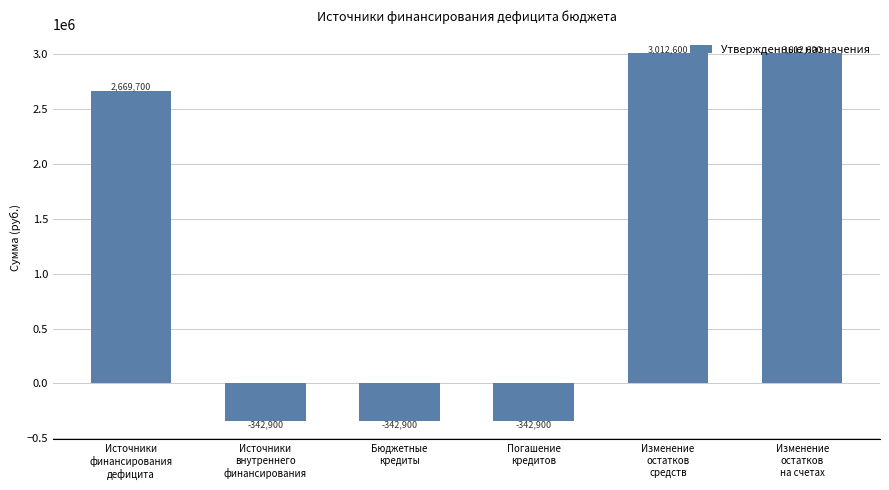

What is the sum of all values?

7666200